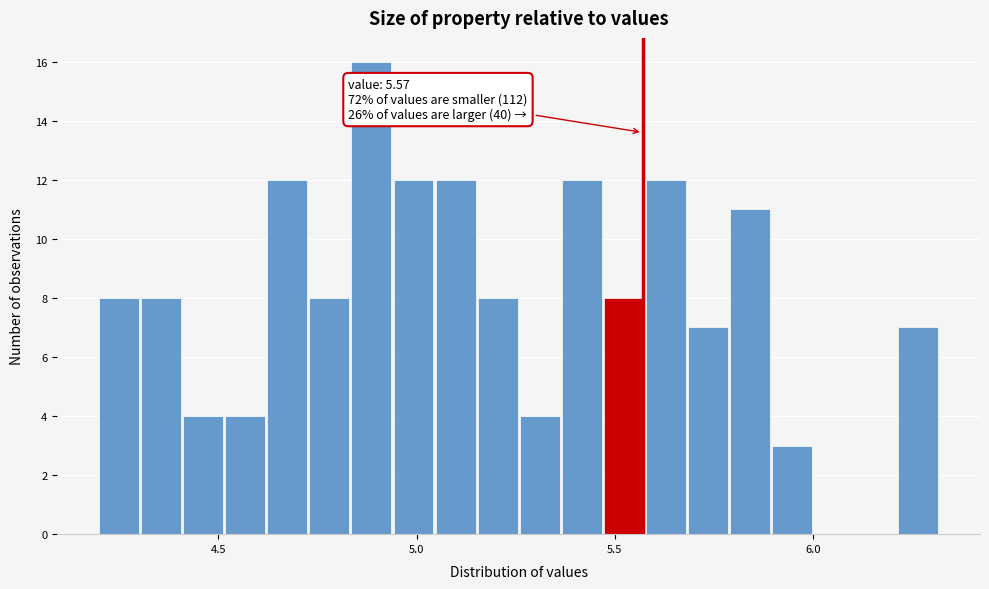

Around what value on the x-axis is the tallest bar? Give the approximate position of its centre, as read against the axis.

4.90